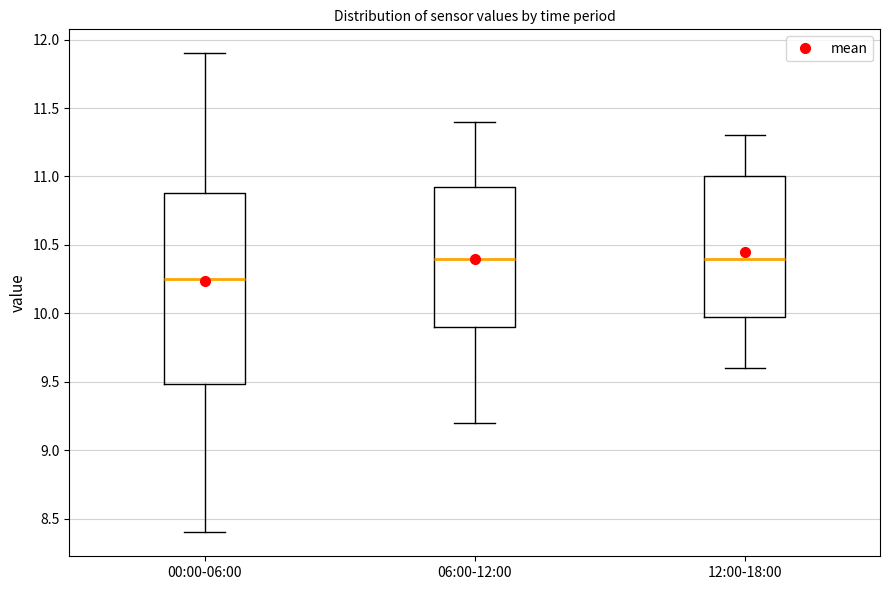

Reading left to right, transcribe this box plot: for each box, give where its median line is, the range the box spans, and where its two whiskers end, as read against the y-axis. The values are not printed on the chart, so give them approximately, as read against the axis.

00:00-06:00: median 10.25, box 9.50 to 10.90, whiskers 8.40 to 11.90
06:00-12:00: median 10.40, box 9.90 to 10.95, whiskers 9.20 to 11.40
12:00-18:00: median 10.40, box 10.00 to 11.00, whiskers 9.60 to 11.30